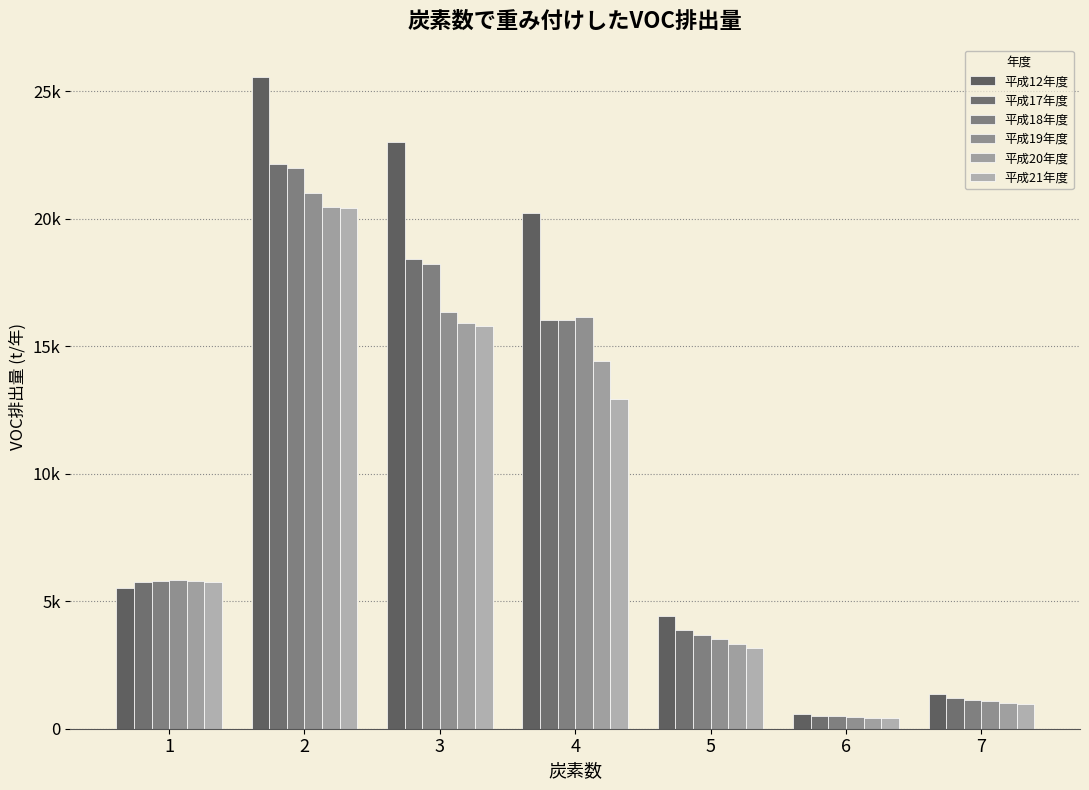

Are the bars grouped side by side (vs. stacked)?

Yes